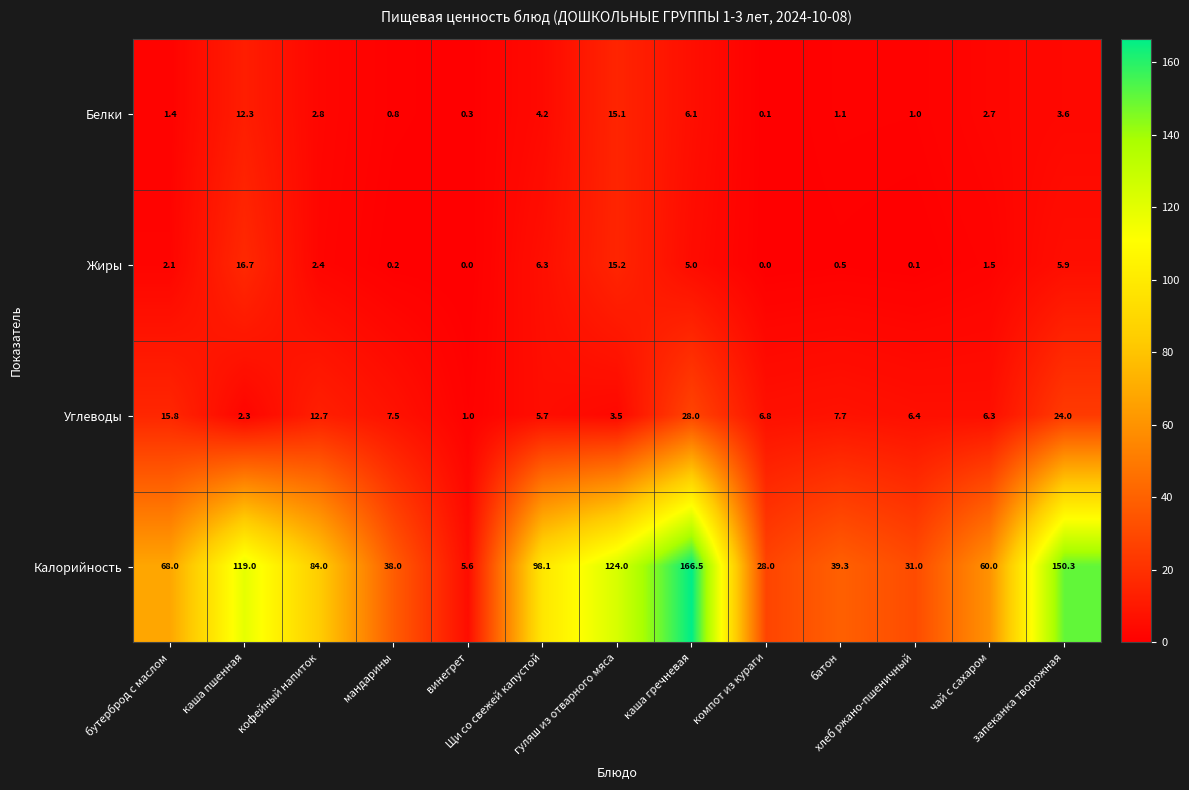

How many data points in Белки are less than 2?

6